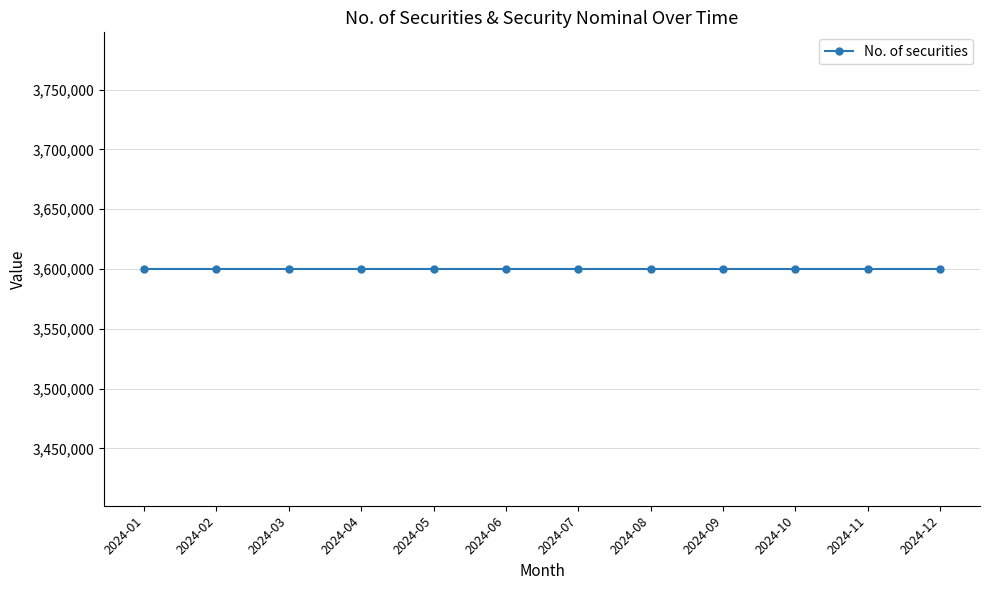

Is it true that No. of securities equals 3600000 at 2024-05?

True